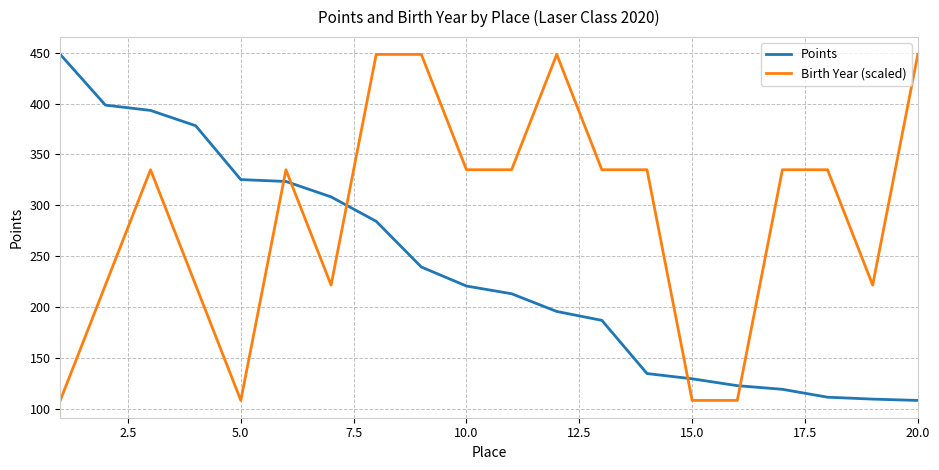

How many distinct data groups are displayed?

2